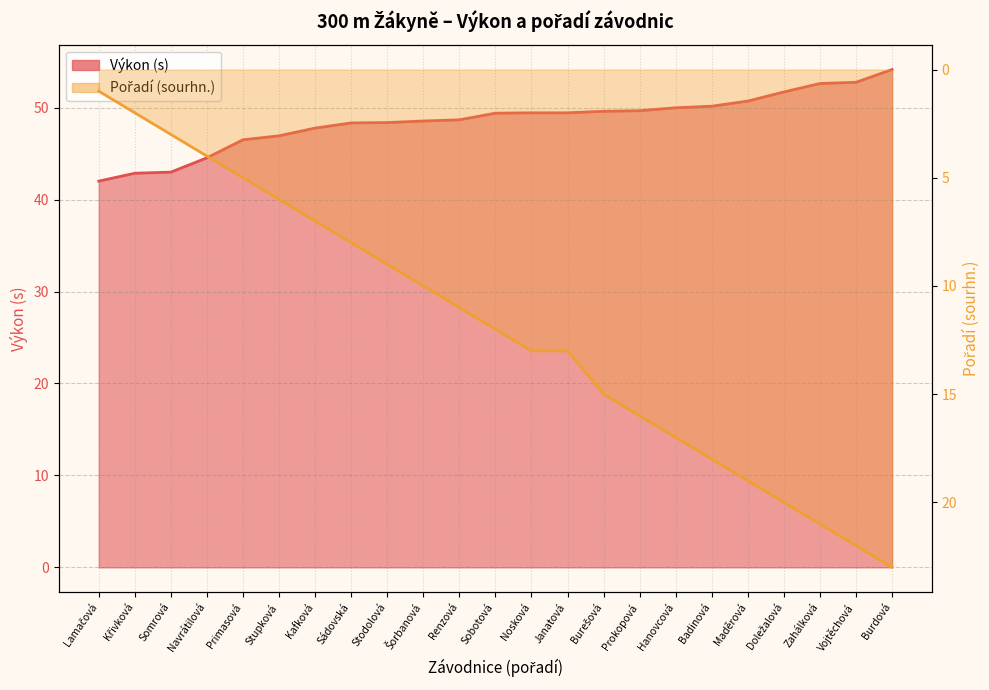

Which has a higher value, Sádovská or Nosková?

Nosková